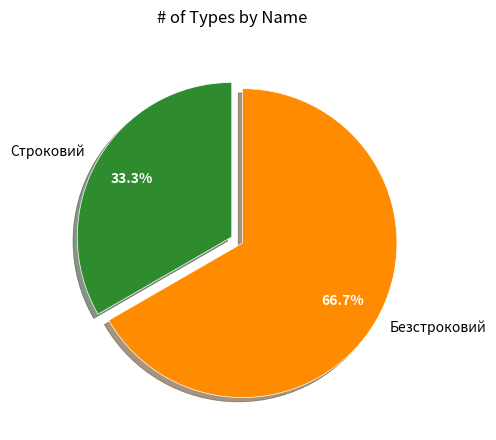

Which slice represents more than half of the pie?

Безстроковий